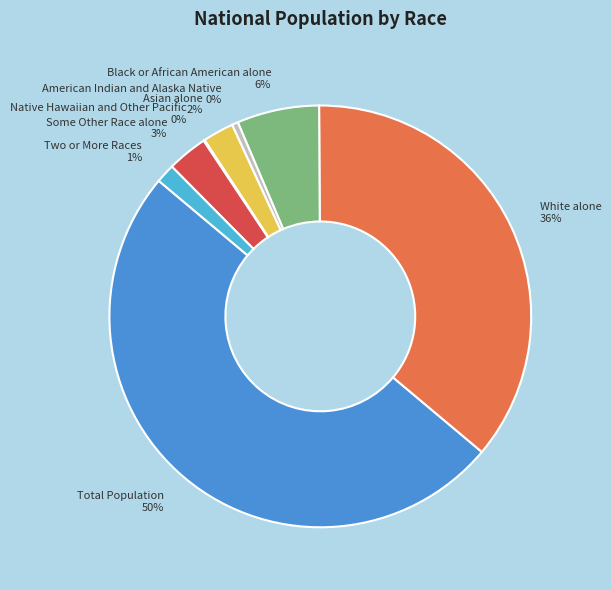

Is the sum of White alone and Some Other Race alone greater than half?

No